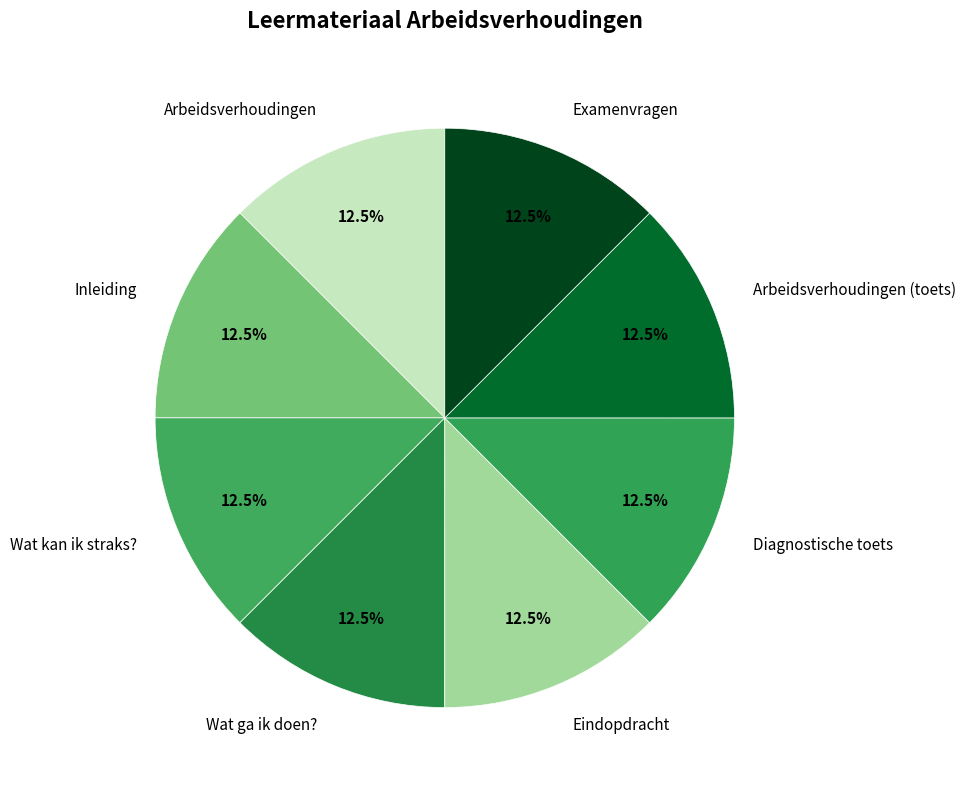

How many segments does this pie chart have?

8